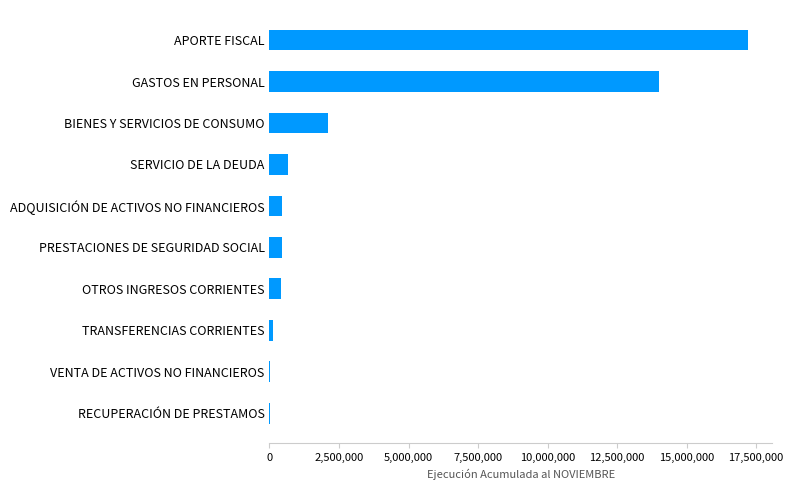

What is the greatest value displayed?

17223406